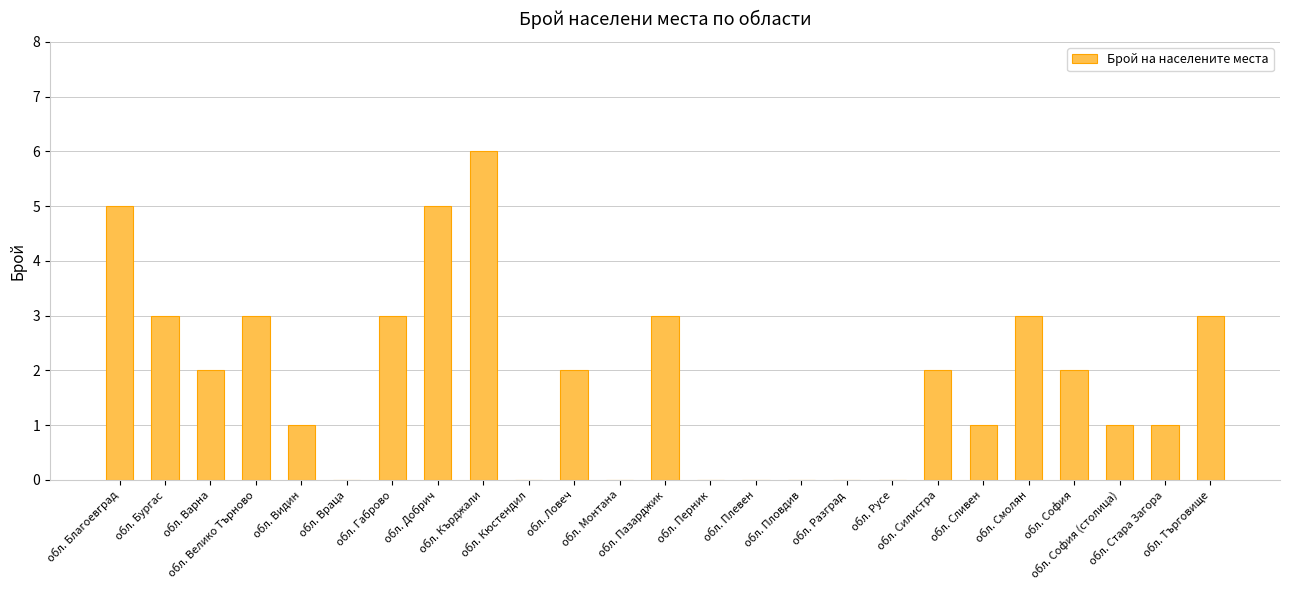

Are the bars grouped side by side (vs. stacked)?

No